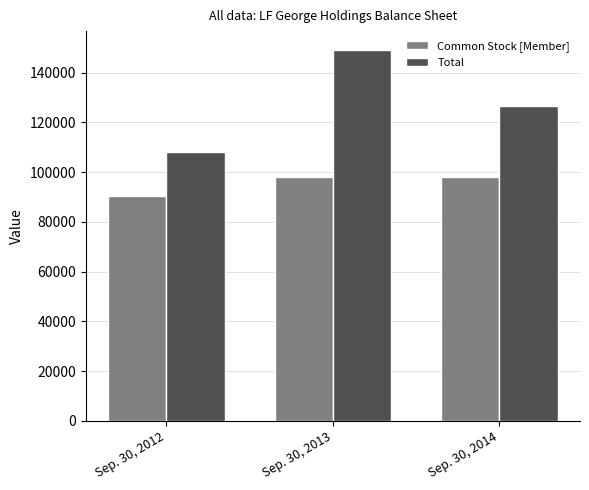

At which category is the sum across all series the highest?

Sep. 30, 2013